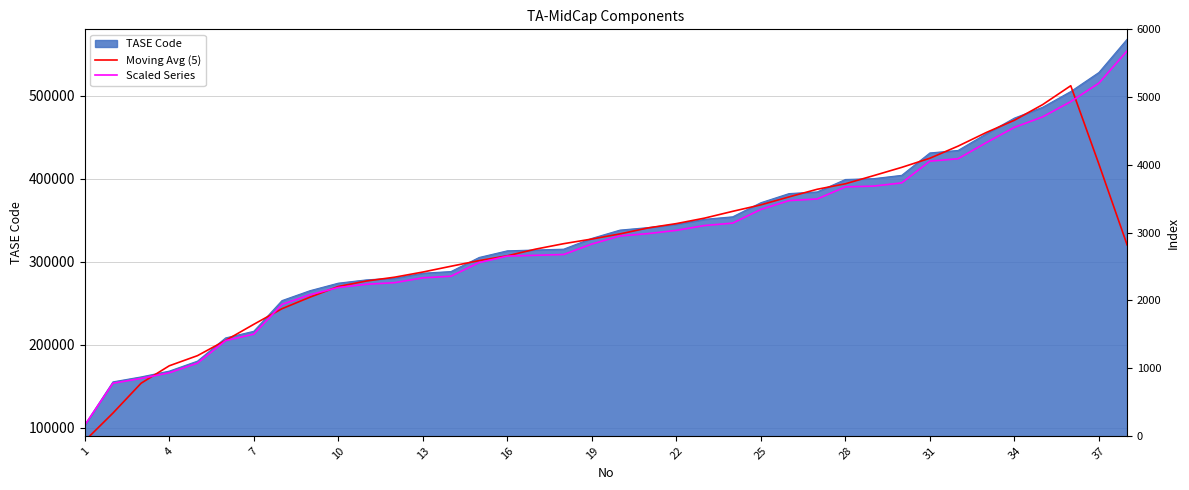

How many lines are shown in the chart?

2